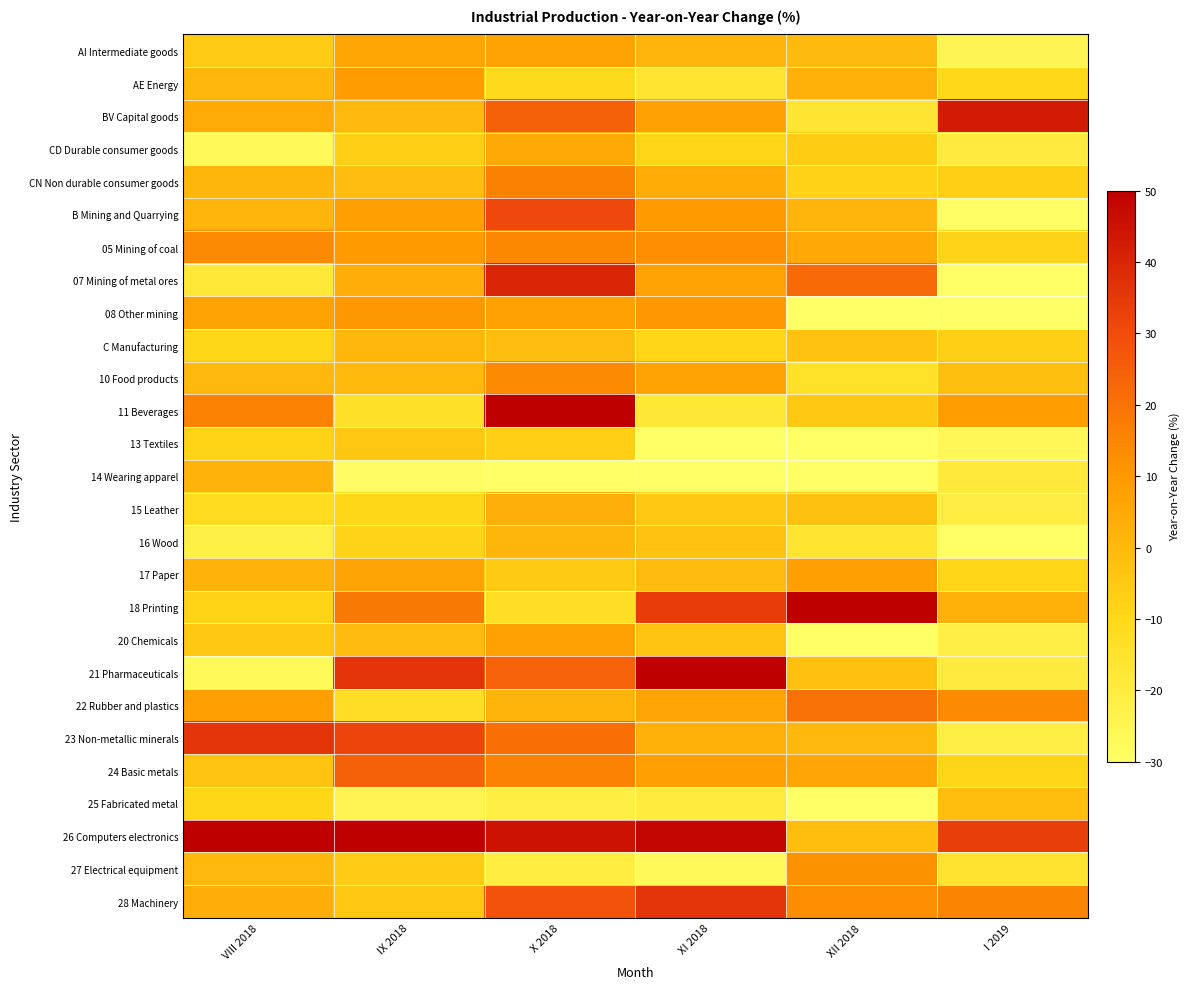

Reading right to left, transcribe all the data shown in this chart.

AI Intermediate goods: I 2019=-24.8	XII 2018=-0.9	XI 2018=1.0	X 2018=6.7	IX 2018=5.6	VIII 2018=-5.7
AE Energy: I 2019=-9.8	XII 2018=2.6	XI 2018=-15.9	X 2018=-10.3	IX 2018=8.9	VIII 2018=0.6
BV Capital goods: I 2019=42.7	XII 2018=-16.7	XI 2018=7.7	X 2018=24.5	IX 2018=-0.1	VIII 2018=4.4
CD Durable consumer goods: I 2019=-20.0	XII 2018=-6.2	XI 2018=-9.0	X 2018=4.9	IX 2018=-7.1	VIII 2018=-26.8
CN Non durable consumer goods: I 2019=-7.1	XII 2018=-7.8	XI 2018=3.9	X 2018=16.1	IX 2018=-1.7	VIII 2018=0.8
B Mining and Quarrying: I 2019=-29.7	XII 2018=1.0	XI 2018=9.6	X 2018=31.0	IX 2018=8.1	VIII 2018=0.9
05 Mining of coal: I 2019=-8.1	XII 2018=5.1	XI 2018=13.0	X 2018=14.1	IX 2018=9.2	VIII 2018=13.8
07 Mining of metal ores: I 2019=-70.5	XII 2018=22.1	XI 2018=6.8	X 2018=40.2	IX 2018=3.5	VIII 2018=-18.0
08 Other mining: I 2019=-49.0	XII 2018=-33.6	XI 2018=10.4	X 2018=7.7	IX 2018=10.1	VIII 2018=6.9
C Manufacturing: I 2019=-7.0	XII 2018=-2.9	XI 2018=-9.3	X 2018=-1.9	IX 2018=0.5	VIII 2018=-9.5
10 Food products: I 2019=-1.9	XII 2018=-14.1	XI 2018=7.0	X 2018=13.6	IX 2018=-0.0	VIII 2018=0.1
11 Beverages: I 2019=8.5	XII 2018=-5.0	XI 2018=-17.4	X 2018=89.2	IX 2018=-14.0	VIII 2018=15.7
13 Textiles: I 2019=-26.5	XII 2018=-39.3	XI 2018=-31.2	X 2018=-7.0	IX 2018=-4.6	VIII 2018=-8.6
14 Wearing apparel: I 2019=-18.5	XII 2018=-54.7	XI 2018=-41.8	X 2018=-45.7	IX 2018=-29.1	VIII 2018=1.9
15 Leather: I 2019=-20.9	XII 2018=-2.7	XI 2018=-5.2	X 2018=2.9	IX 2018=-9.6	VIII 2018=-11.7
16 Wood: I 2019=-33.2	XII 2018=-16.3	XI 2018=-2.9	X 2018=0.8	IX 2018=-8.3	VIII 2018=-22.0
17 Paper: I 2019=-8.9	XII 2018=8.0	XI 2018=-1.2	X 2018=-5.5	IX 2018=6.5	VIII 2018=1.9
18 Printing: I 2019=2.3	XII 2018=62.6	XI 2018=34.2	X 2018=-12.8	IX 2018=18.2	VIII 2018=-8.5
20 Chemicals: I 2019=-21.3	XII 2018=-30.3	XI 2018=-3.4	X 2018=7.5	IX 2018=-1.1	VIII 2018=-5.0
21 Pharmaceuticals: I 2019=-19.9	XII 2018=-2.2	XI 2018=69.4	X 2018=24.4	IX 2018=35.7	VIII 2018=-26.7
22 Rubber and plastics: I 2019=13.6	XII 2018=20.3	XI 2018=6.0	X 2018=1.3	IX 2018=-12.8	VIII 2018=8.0
23 Non-metallic minerals: I 2019=-21.1	XII 2018=0.0	XI 2018=2.4	X 2018=20.8	IX 2018=31.9	VIII 2018=35.8
24 Basic metals: I 2019=-8.8	XII 2018=6.1	XI 2018=8.0	X 2018=15.7	IX 2018=24.4	VIII 2018=-3.6
25 Fabricated metal: I 2019=-1.4	XII 2018=-32.0	XI 2018=-19.6	X 2018=-21.0	IX 2018=-24.4	VIII 2018=-9.4
26 Computers electronics: I 2019=33.7	XII 2018=-1.4	XI 2018=48.3	X 2018=45.2	IX 2018=53.8	VIII 2018=133.5
27 Electrical equipment: I 2019=-15.7	XII 2018=11.8	XI 2018=-26.6	X 2018=-20.3	IX 2018=-5.6	VIII 2018=-0.2
28 Machinery: I 2019=15.2	XII 2018=12.8	XI 2018=35.7	X 2018=28.3	IX 2018=-4.4	VIII 2018=3.6